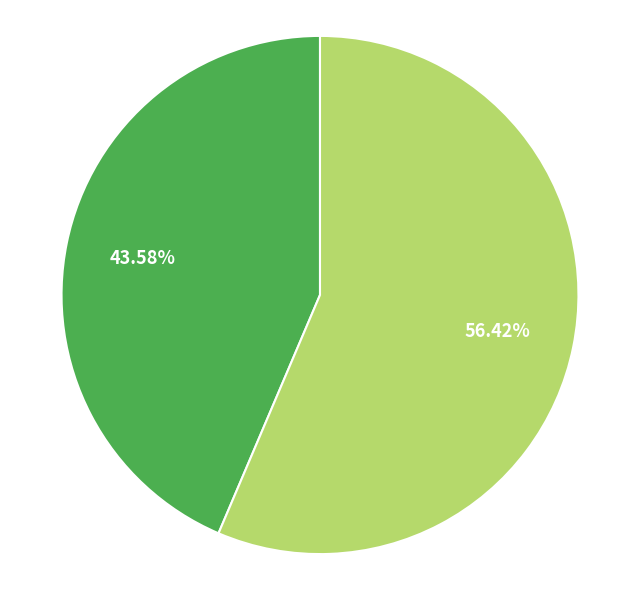

Is there a majority slice in this chart?

Yes